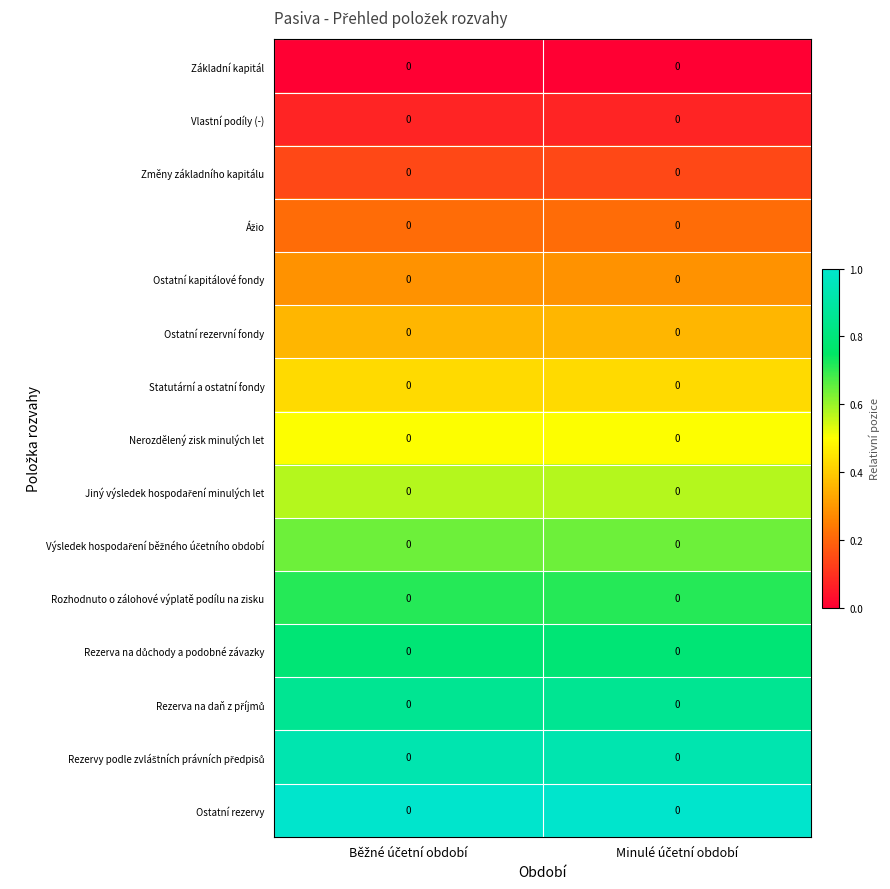

At Minulé účetní období, list the series in order from smallest to largest.

Základní kapitál, Vlastní podíly (-), Změny základního kapitálu, Ážio, Ostatní kapitálové fondy, Ostatní rezervní fondy, Statutární a ostatní fondy, Nerozdělený zisk minulých let, Jiný výsledek hospodaření minulých let, Výsledek hospodaření běžného účetního období, Rozhodnuto o zálohové výplatě podílu na zisku, Rezerva na důchody a podobné závazky, Rezerva na daň z příjmů, Rezervy podle zvláštních právních předpisů, Ostatní rezervy